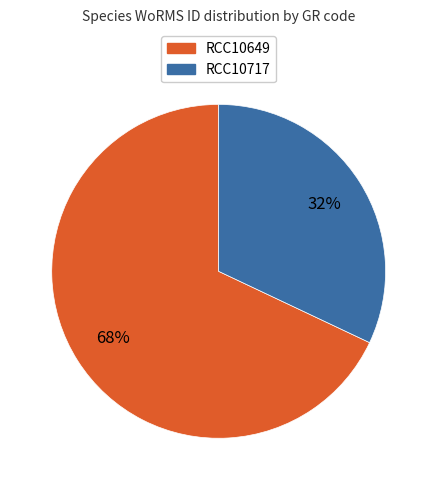

What is the majority slice?

RCC10649